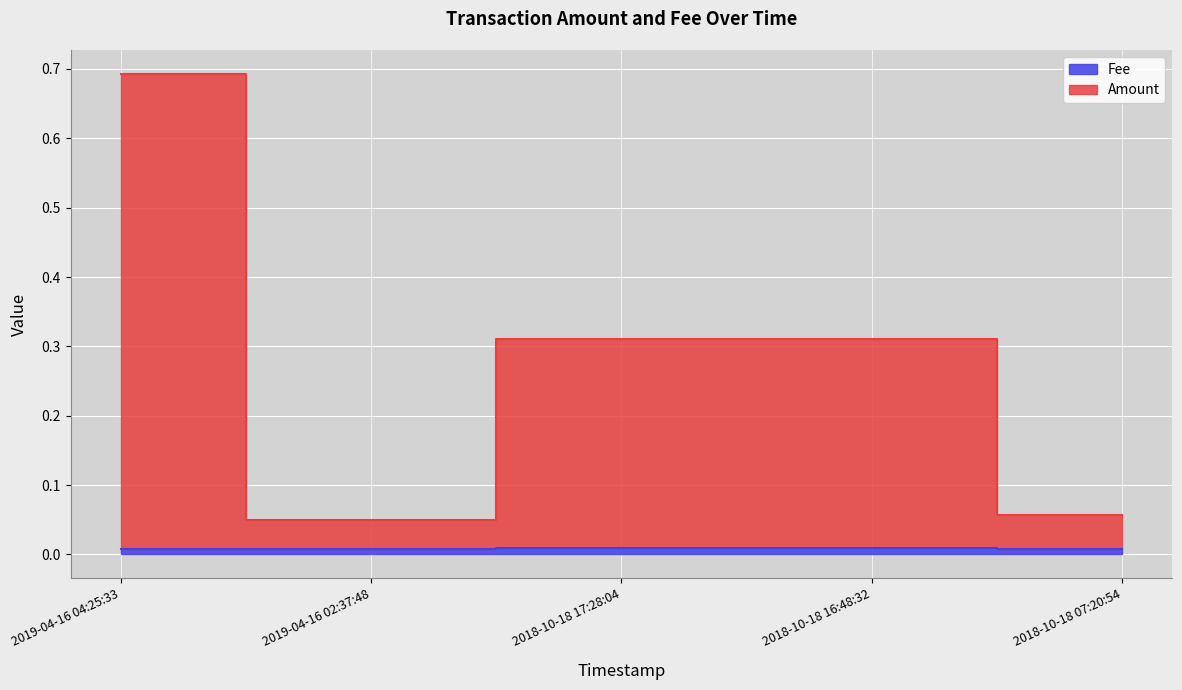

Which category has the lowest value in the Fee series?

2019-04-16 04:25:33